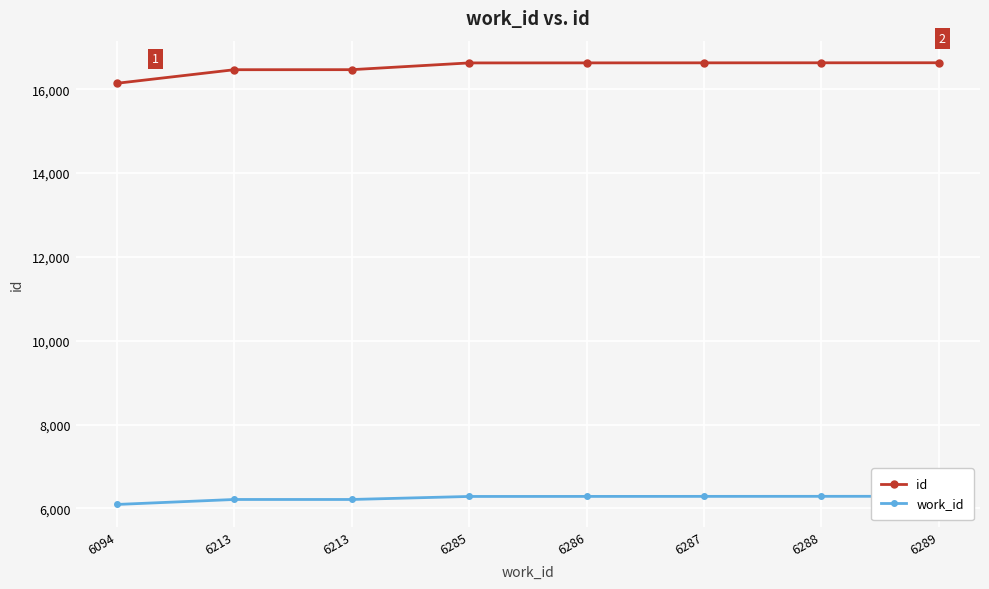

Rank the categories by work_id value from highest to lowest.

6289, 6288, 6287, 6286, 6285, 6213, 6213, 6094